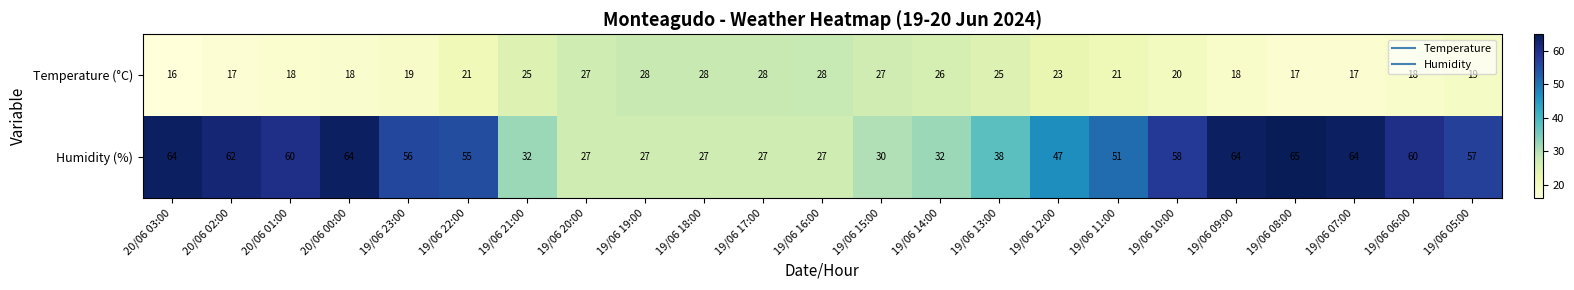

How many data points in Humidity (%) are less than 55?

11